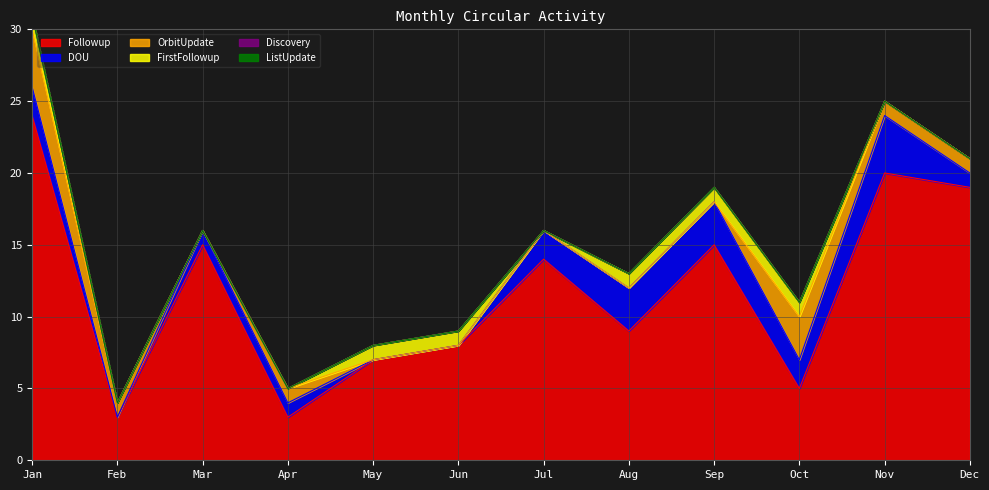

How many values in the Followup series exceed 14?

5